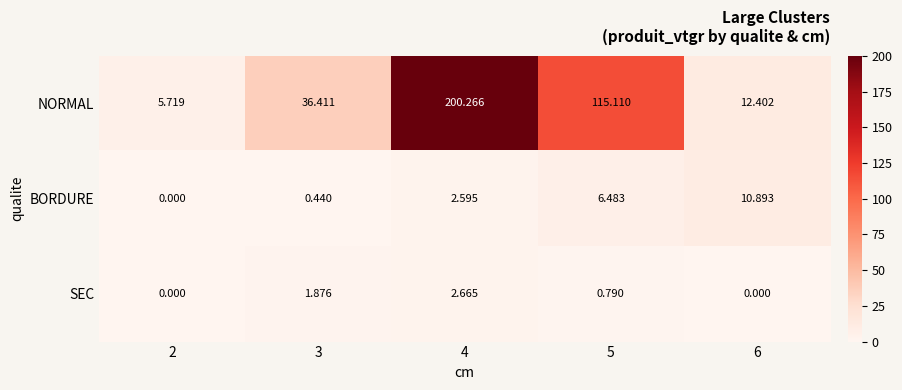

Which series changed the most between 5 and 6?

NORMAL